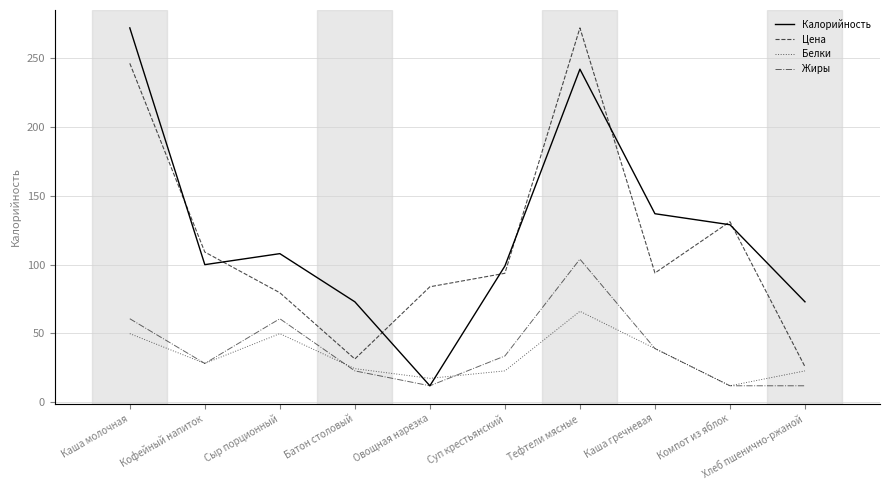

What is the maximum value shown in the chart?

272.0